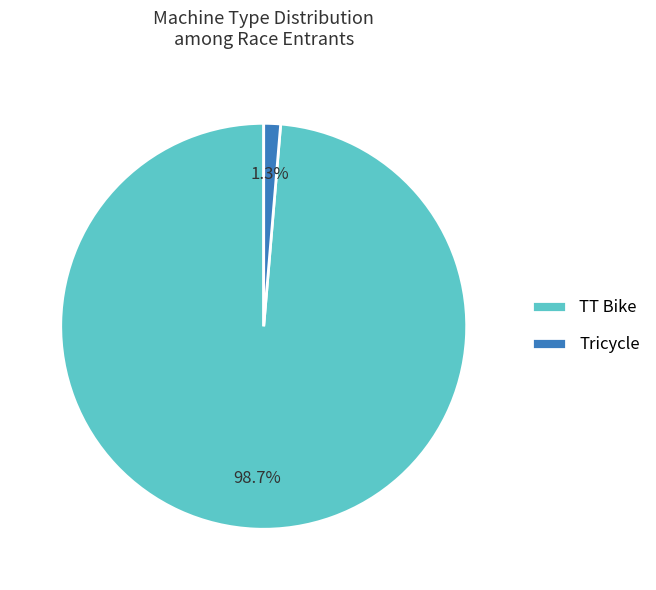

To the nearest percent, what is the difference between the TT Bike and Tricycle slice percentages?

97%